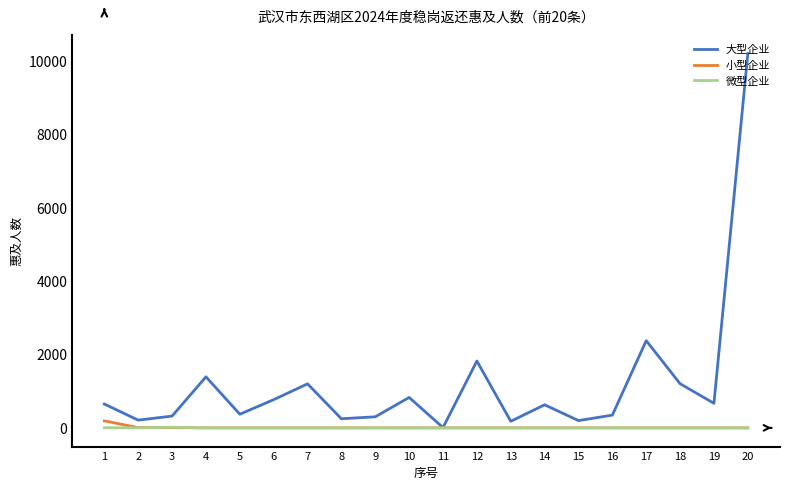

At how many categories does at least one series exceed 6354?

1